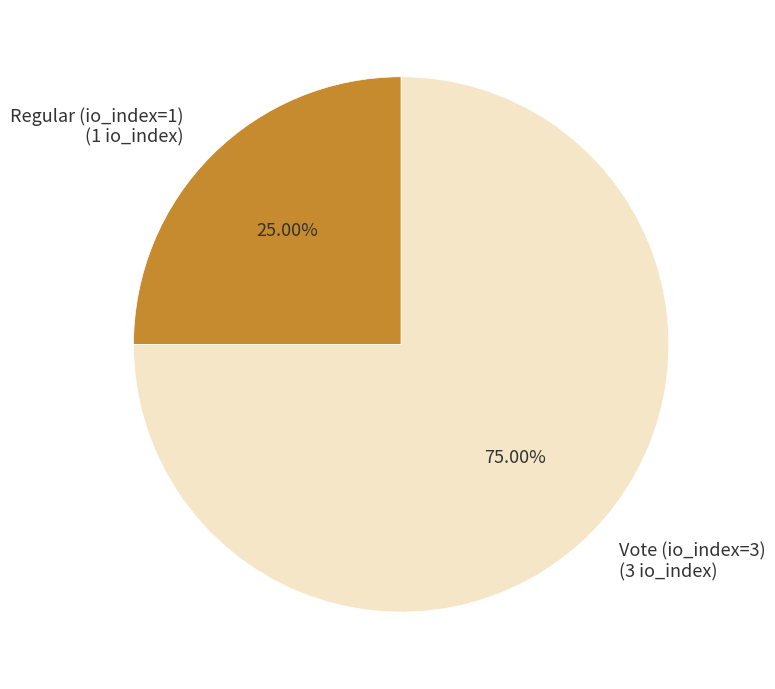

What is the majority slice?

Vote (io_index=3)